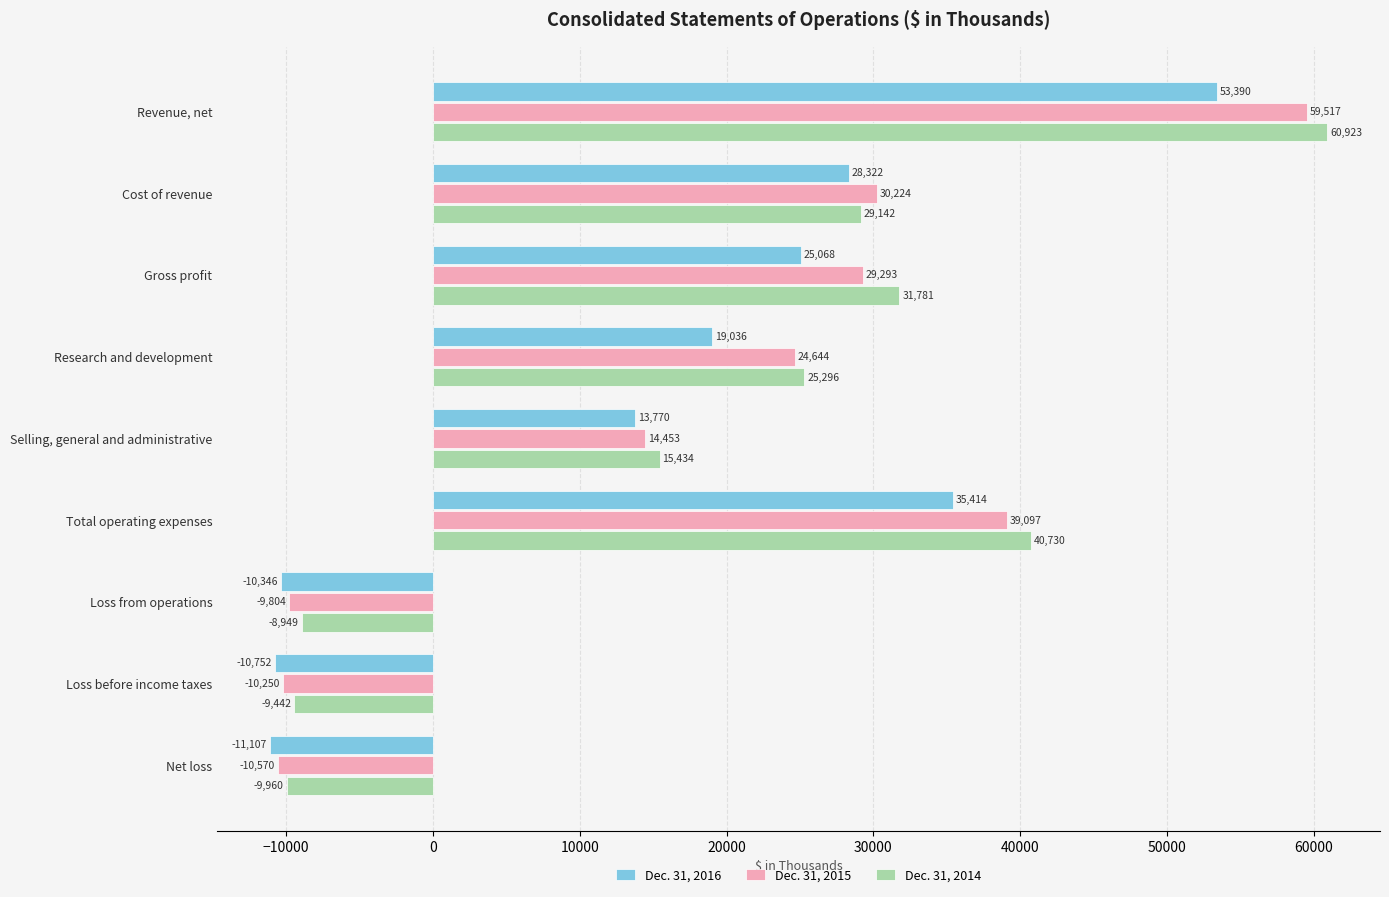

The value of Dec. 31, 2014 at Cost of revenue is 15303. True or false?

False